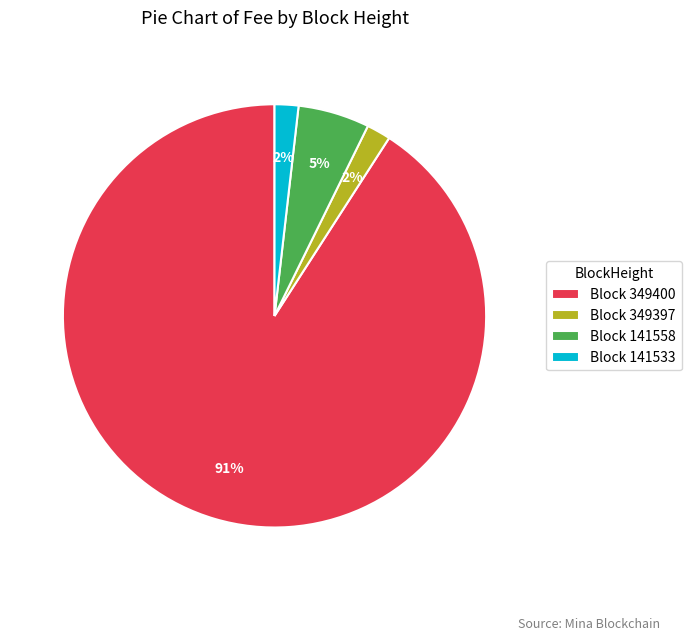

What percentage is the Block 141533 slice, to the nearest percent?

2%